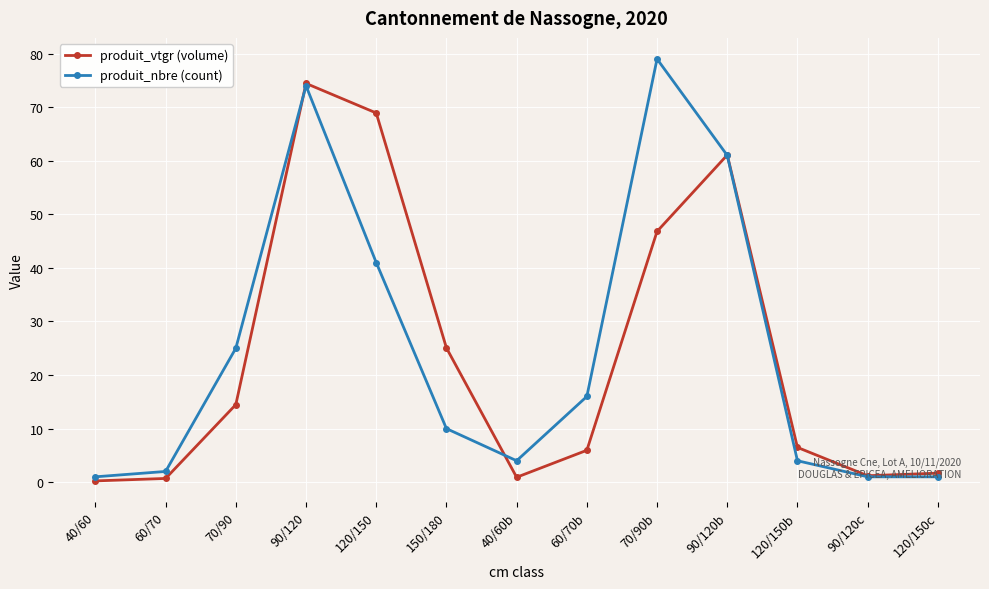

What is the value of the produit_nbre (count) point at the 2nd from the left?

2.0